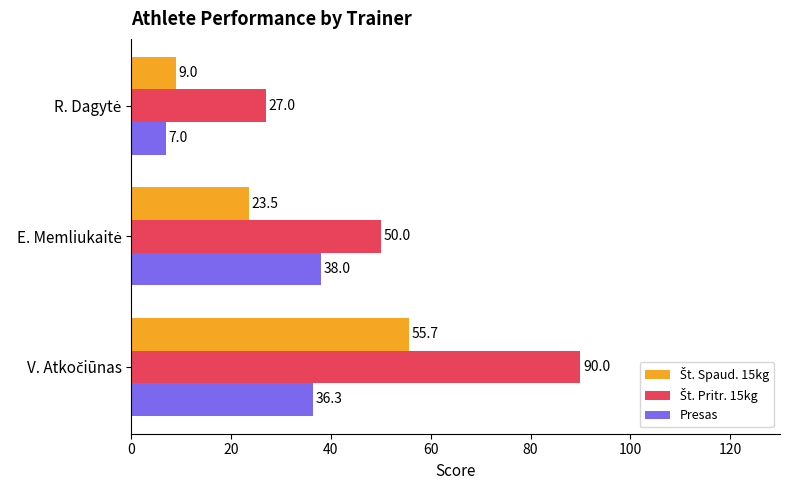

What is the minimum value shown in the chart?

7.0